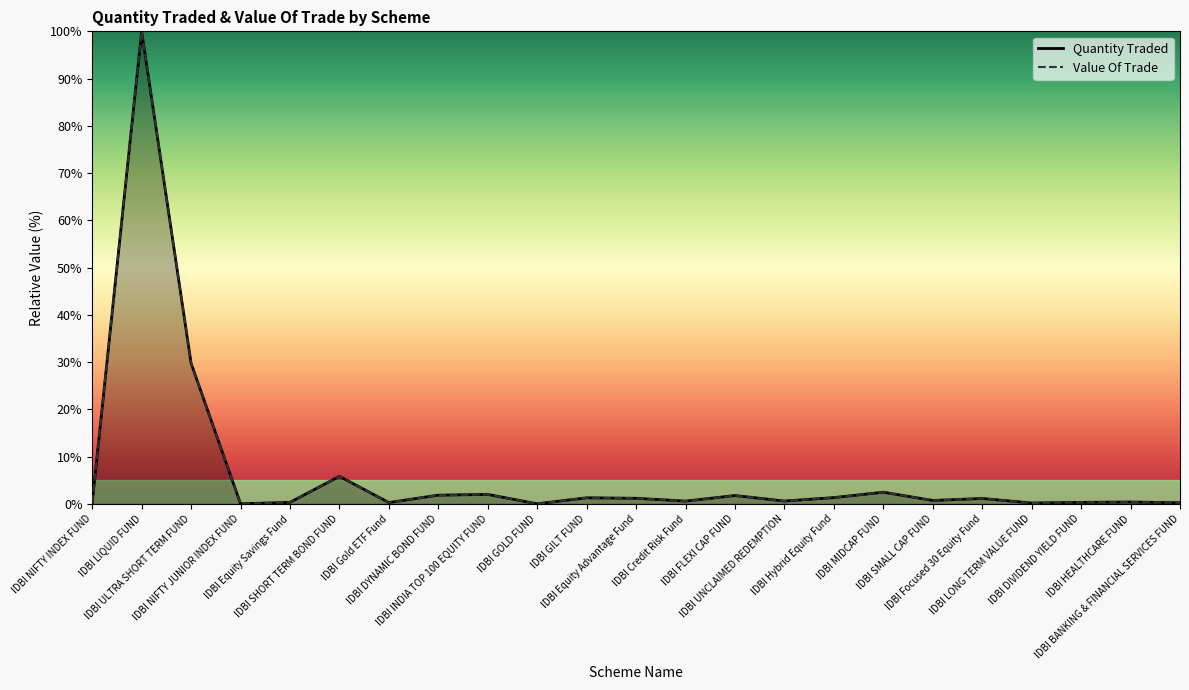

Reading right to left, extract all data points from this chart.

Quantity Traded: IDBI BANKING & FINANCIAL SERVICES FUND=0.2	IDBI HEALTHCARE FUND=0.4	IDBI DIVIDEND YIELD FUND=0.3	IDBI LONG TERM VALUE FUND=0.2	IDBI Focused 30 Equity Fund=1.1	IDBI SMALL CAP FUND=0.7	IDBI MIDCAP FUND=2.5	IDBI Hybrid Equity Fund=1.3	IDBI UNCLAIMED REDEMPTION=0.6	IDBI FLEXI CAP FUND=1.8	IDBI Credit Risk Fund=0.6	IDBI Equity Advantage Fund=1.2	IDBI GILT FUND=1.3	IDBI GOLD FUND=0.0	IDBI INDIA TOP 100 EQUITY FUND=2.0	IDBI DYNAMIC BOND FUND=1.8	IDBI Gold ETF Fund=0.3	IDBI SHORT TERM BOND FUND=5.8	IDBI Equity Savings Fund=0.3	IDBI NIFTY JUNIOR INDEX FUND=0.0	IDBI ULTRA SHORT TERM FUND=29.7	IDBI LIQUID FUND=100.0	IDBI NIFTY INDEX FUND=0.2
Value Of Trade: IDBI BANKING & FINANCIAL SERVICES FUND=0.2	IDBI HEALTHCARE FUND=0.4	IDBI DIVIDEND YIELD FUND=0.3	IDBI LONG TERM VALUE FUND=0.2	IDBI Focused 30 Equity Fund=1.1	IDBI SMALL CAP FUND=0.7	IDBI MIDCAP FUND=2.5	IDBI Hybrid Equity Fund=1.3	IDBI UNCLAIMED REDEMPTION=0.6	IDBI FLEXI CAP FUND=1.8	IDBI Credit Risk Fund=0.6	IDBI Equity Advantage Fund=1.2	IDBI GILT FUND=1.3	IDBI GOLD FUND=0.0	IDBI INDIA TOP 100 EQUITY FUND=2.0	IDBI DYNAMIC BOND FUND=1.8	IDBI Gold ETF Fund=0.3	IDBI SHORT TERM BOND FUND=5.8	IDBI Equity Savings Fund=0.3	IDBI NIFTY JUNIOR INDEX FUND=0.0	IDBI ULTRA SHORT TERM FUND=29.7	IDBI LIQUID FUND=100.0	IDBI NIFTY INDEX FUND=0.2